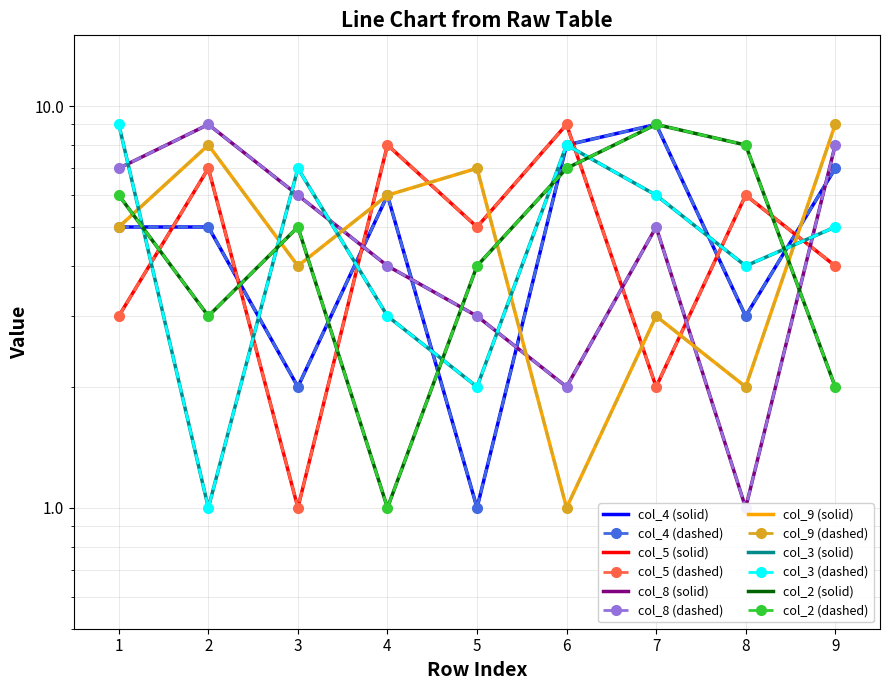

How many intersections are there between col_8 and col_9?

3